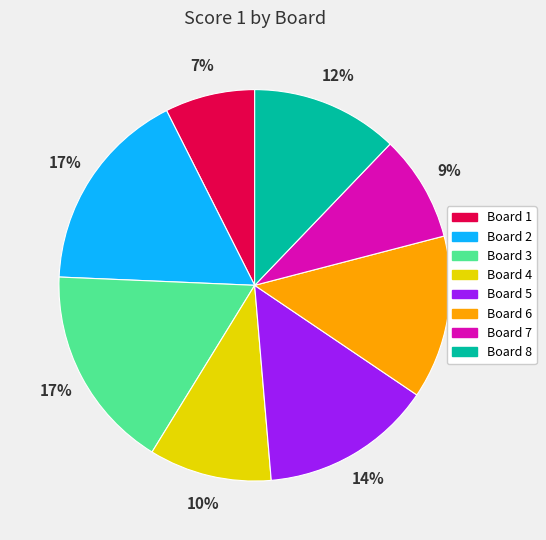

Is Board 3 the majority of the pie?

No